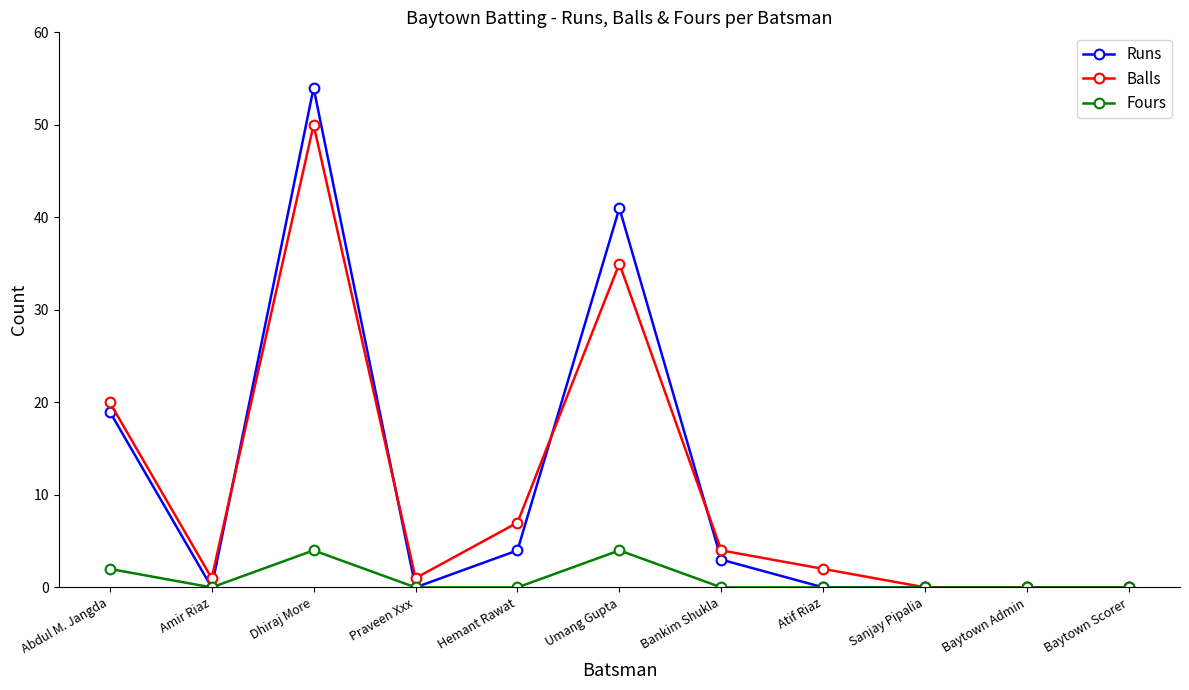

What is the maximum value shown in the chart?

54